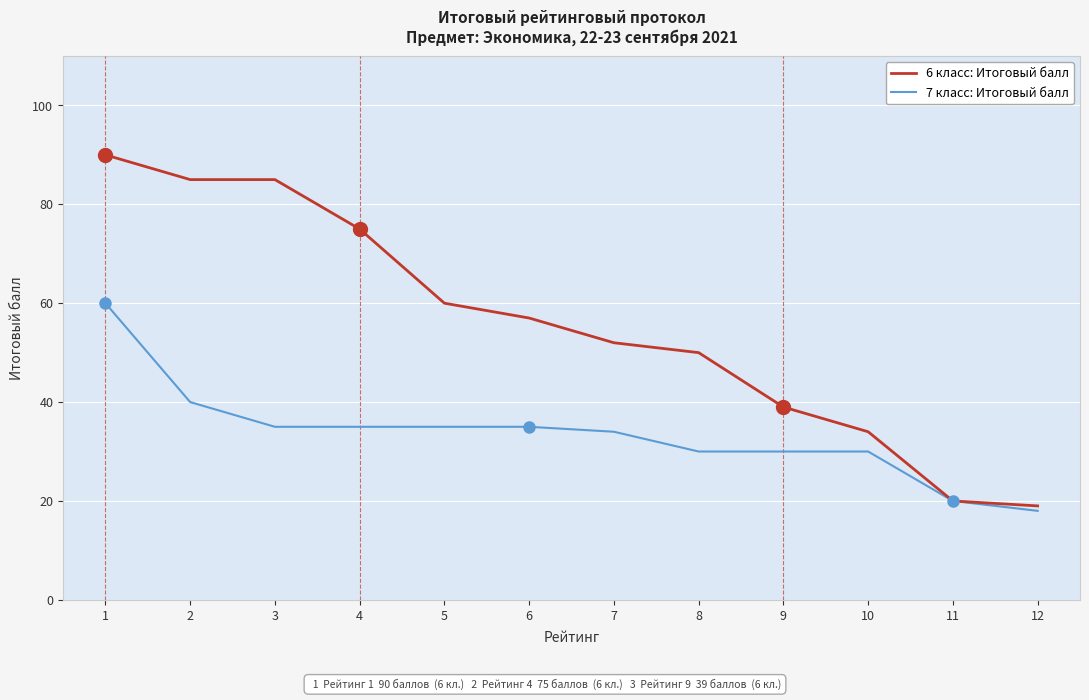

What is the greatest value displayed?

90